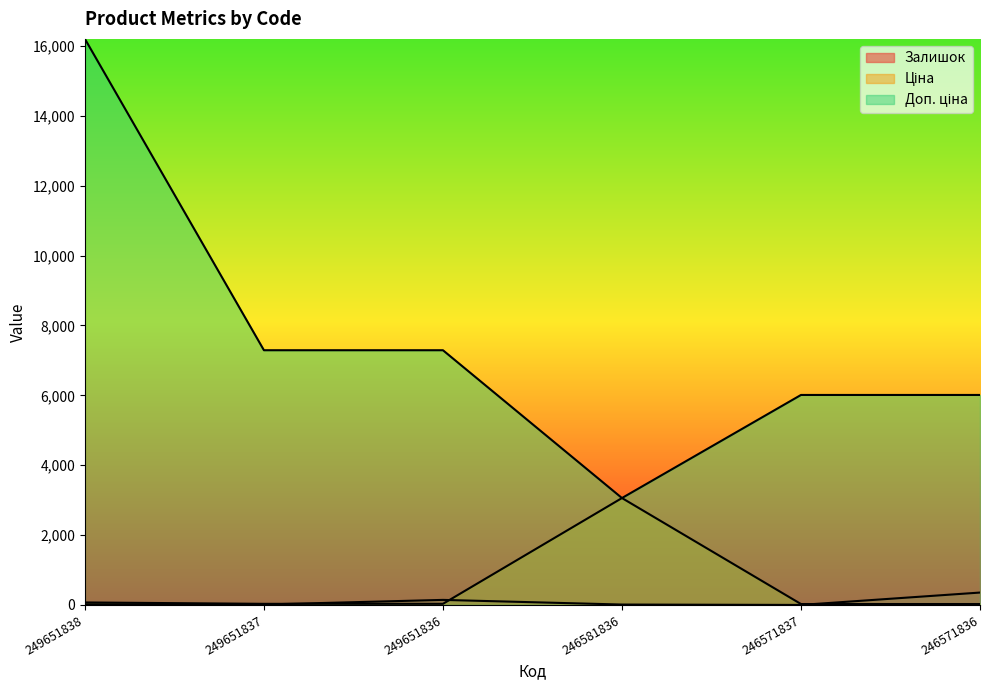

The Залишок series shows 95.2 at 249651836. True or false?

False